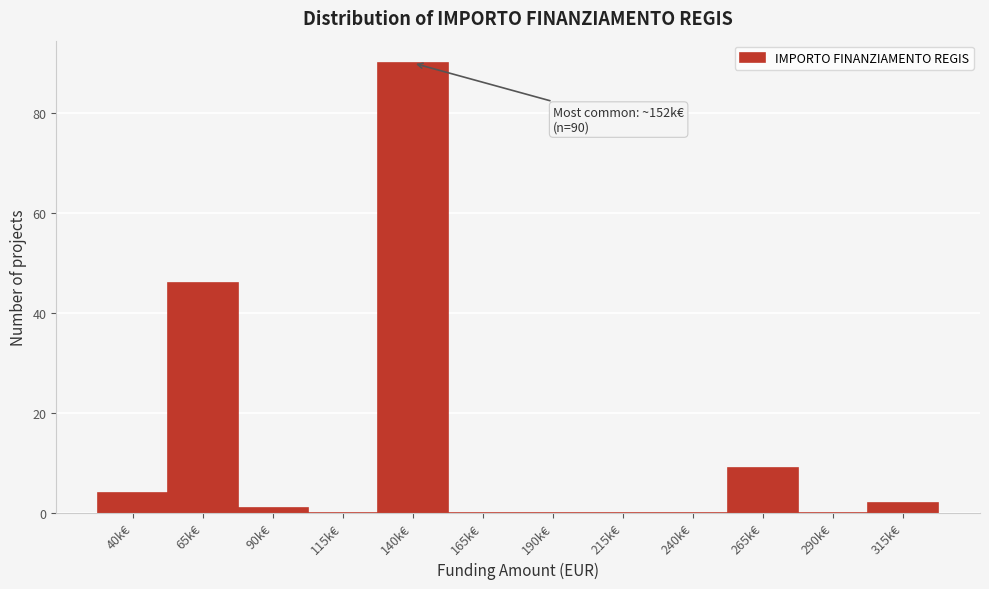

Reading left to right, extract all data points from this chart.

40k€=4	65k€=46	90k€=1	115k€=0	140k€=90	165k€=0	190k€=0	215k€=0	240k€=0	265k€=9	290k€=0	315k€=2